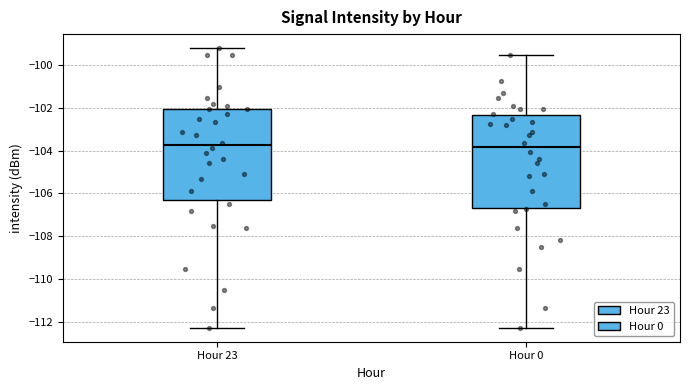

Reading left to right, transcribe this box plot: for each box, give where its median line is, the range the box spans, and where its two whiskers end, as read against the y-axis. The values are not printed on the chart, so give them approximately, as read against the axis.

Hour 23: median -103.8, box -106.4 to -102.0, whiskers -112.2 to -99.2
Hour 0: median -103.8, box -106.6 to -102.4, whiskers -112.2 to -99.6